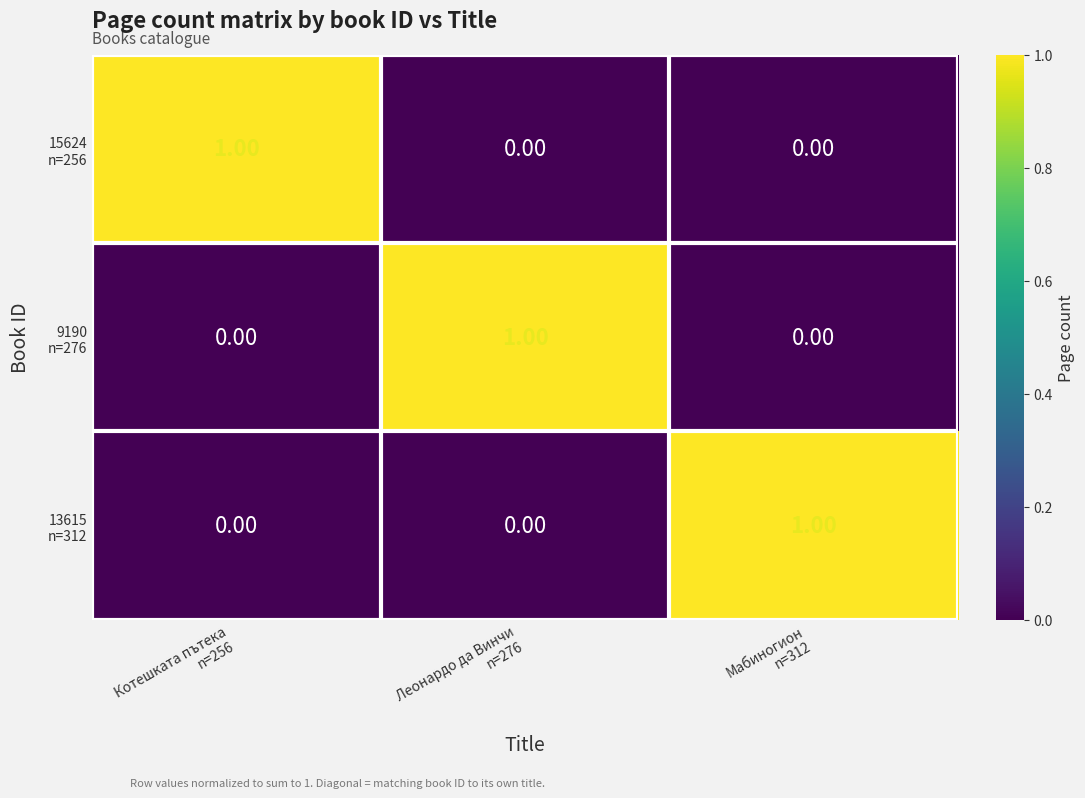

At how many categories does at least one series exceed 0?

3